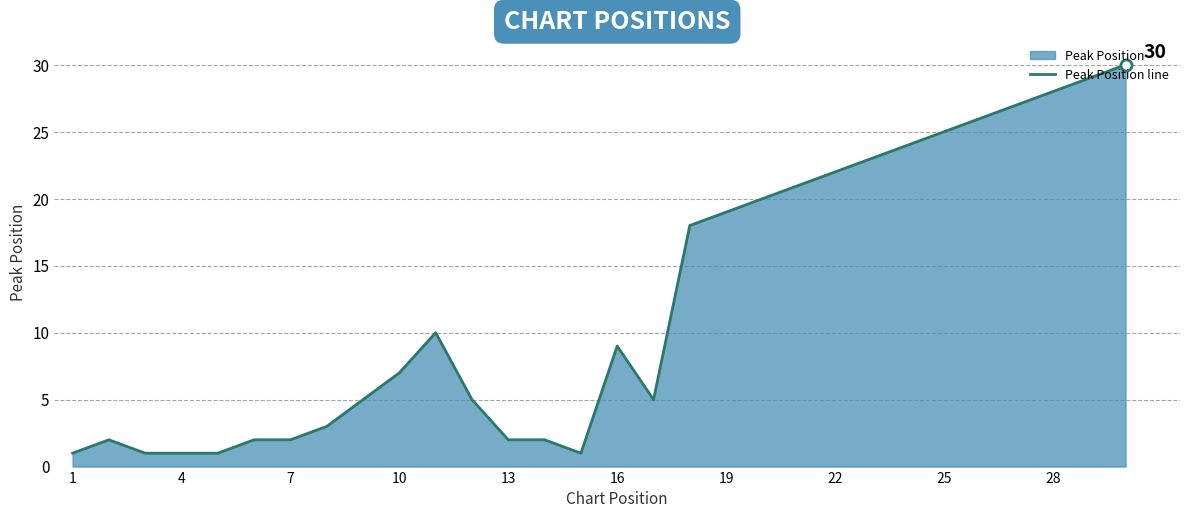

Reading right to left, list all the values displayed in this chart.

30	29	28	27	26	25	24	23	22	21	20	19	18	5	9	1	2	2	5	10	7	5	3	2	2	1	1	1	2	1